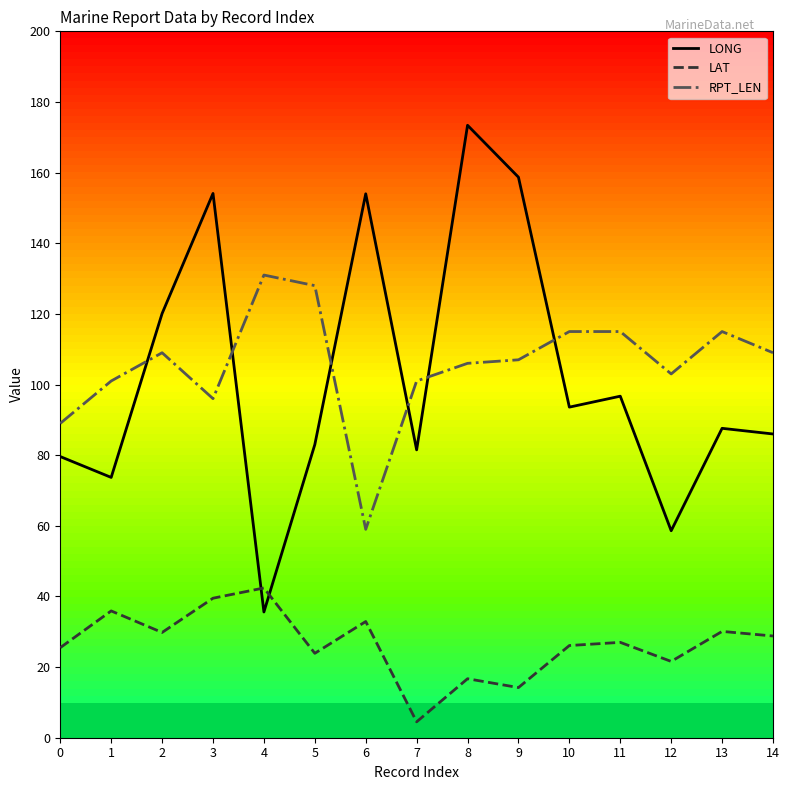

Rank the series at 5 from highest to lowest value.

RPT_LEN, LONG, LAT